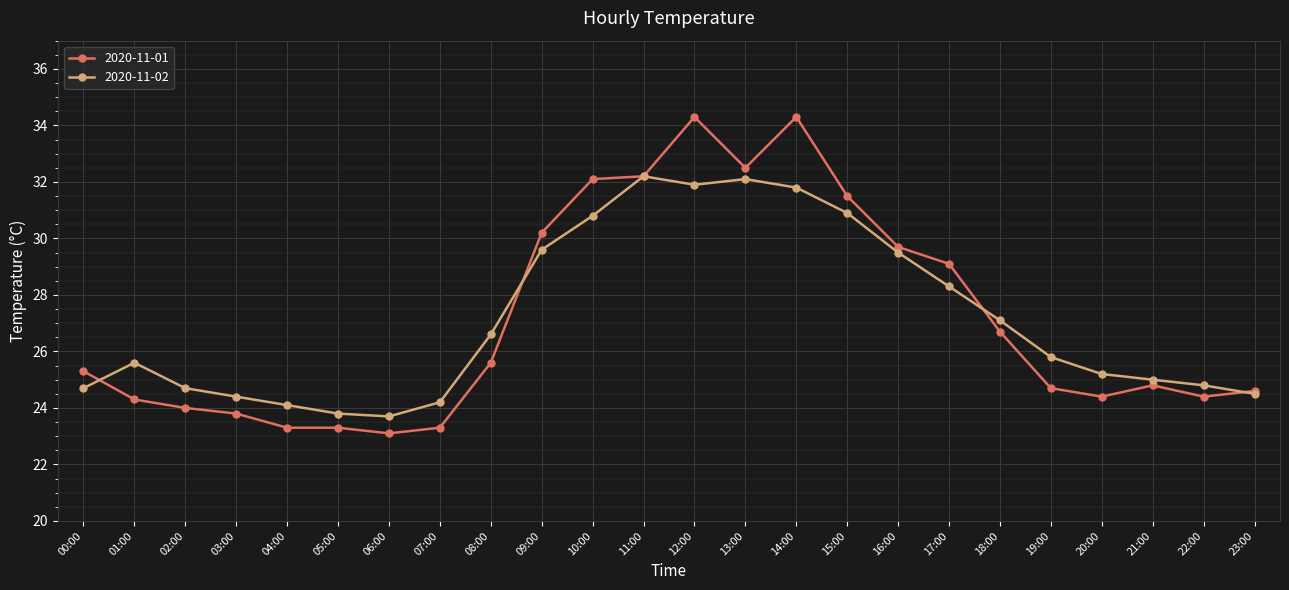

What are all the series names shown in the legend?

2020-11-01, 2020-11-02